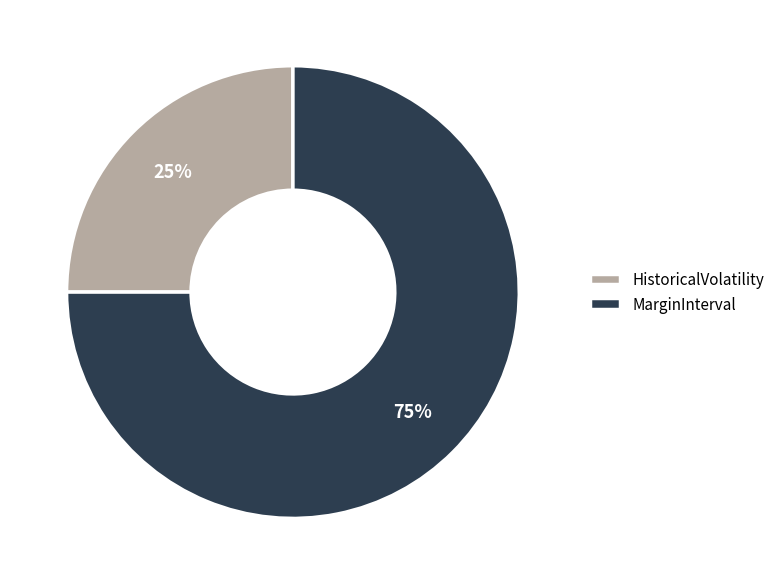

Count the number of slices in the pie.

2